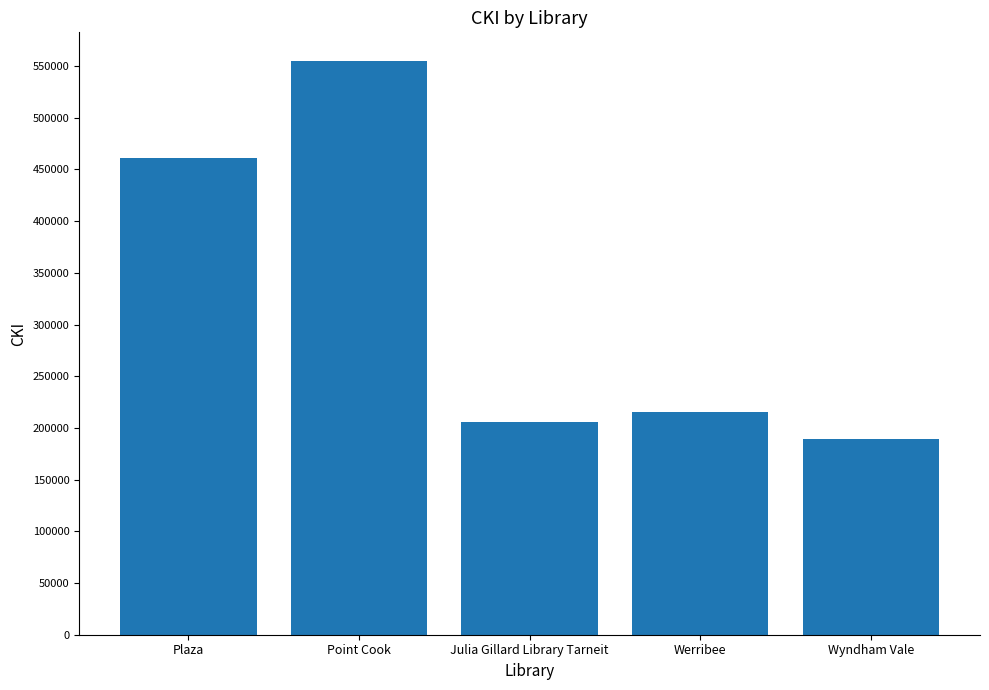

The value at Julia Gillard Library Tarneit is 205293. True or false?

True